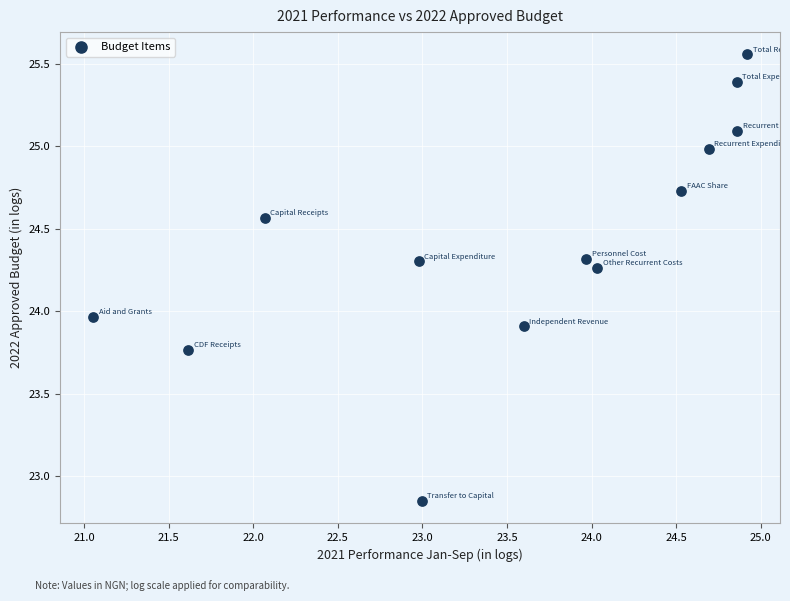

What is the range of Y values (max minus min)?

2.7